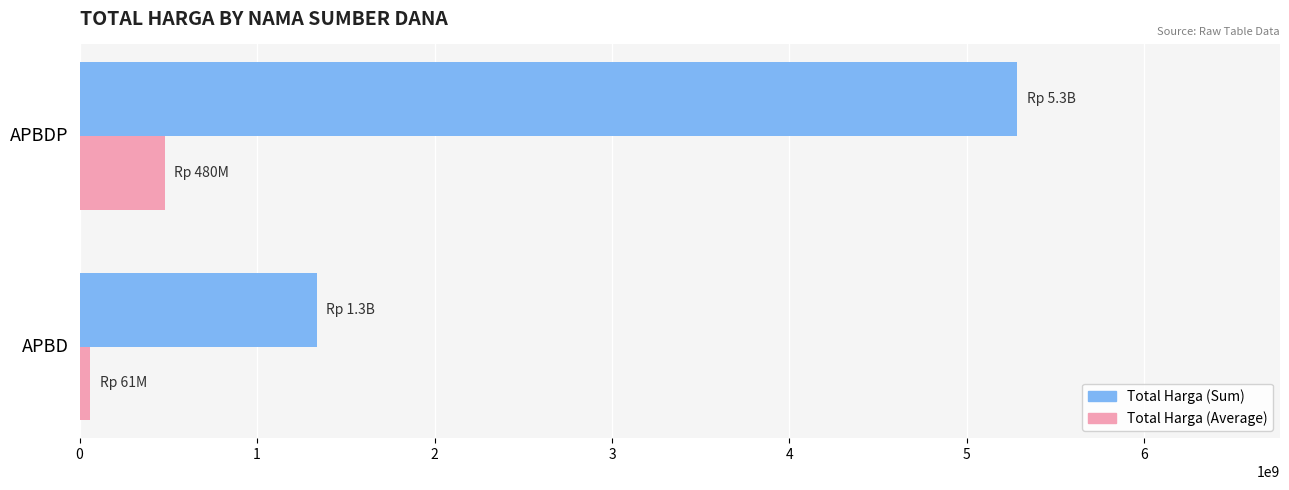

True or false: Total Harga (Sum) has a value of 8251629157 at APBDP.

False